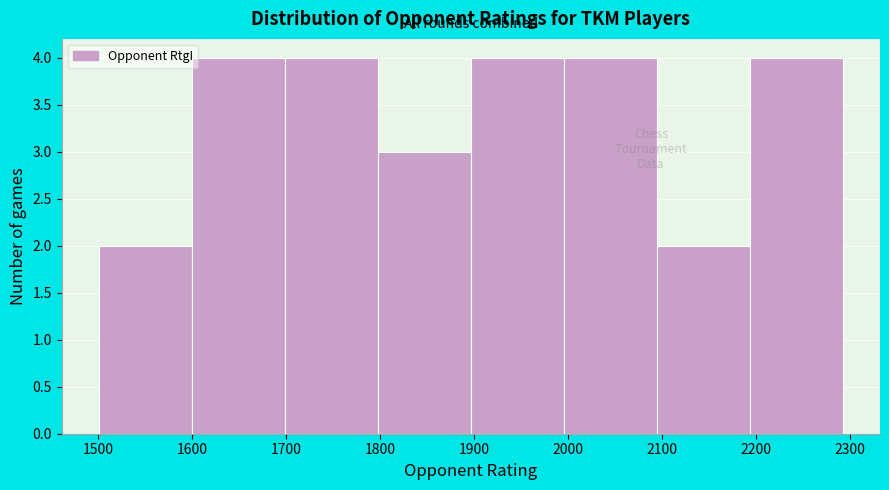

Reading left to right, transcribe this chart: for each bar, give the range it covers on the x-axis and its height. Neither the bar edges nor the heights are printed on the chart, so give them approximately, as read against the axes.

1500 to 1600: 2
1600 to 1700: 4
1700 to 1800: 4
1800 to 1900: 3
1900 to 2000: 4
2000 to 2090: 4
2090 to 2190: 2
2190 to 2290: 4